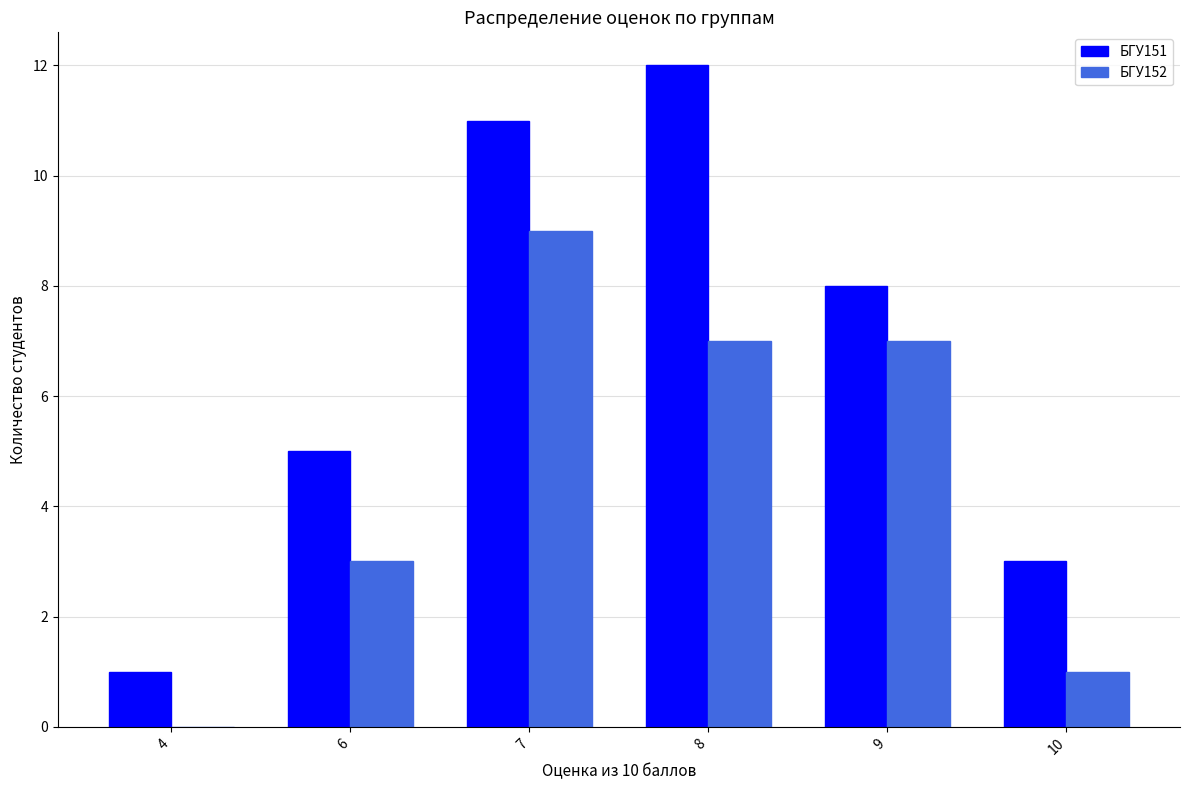

What is the sum of all БГУ151 values?

40